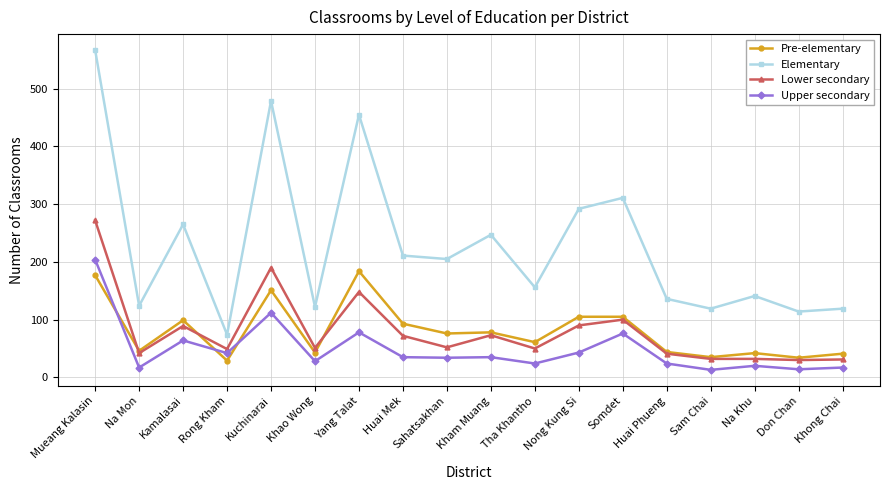

Where is the first local maximum for Upper secondary?

Kamalasai